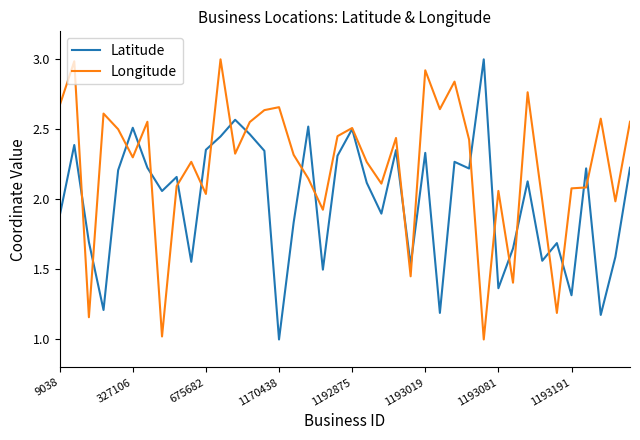

Which series has the largest total across all categories?

Longitude